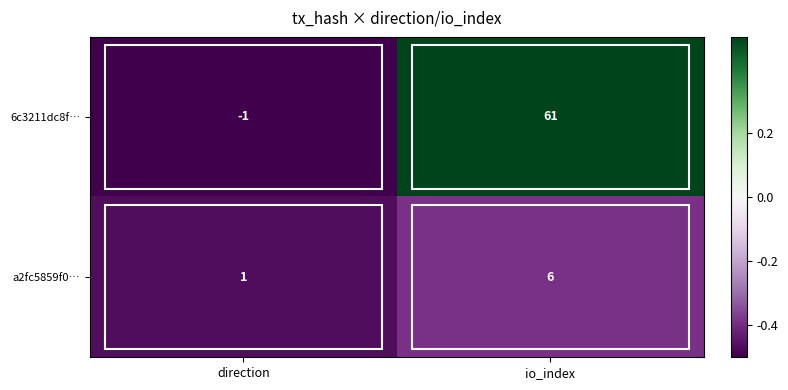

How many positive values does the 6c3211dc8f… series have?

1